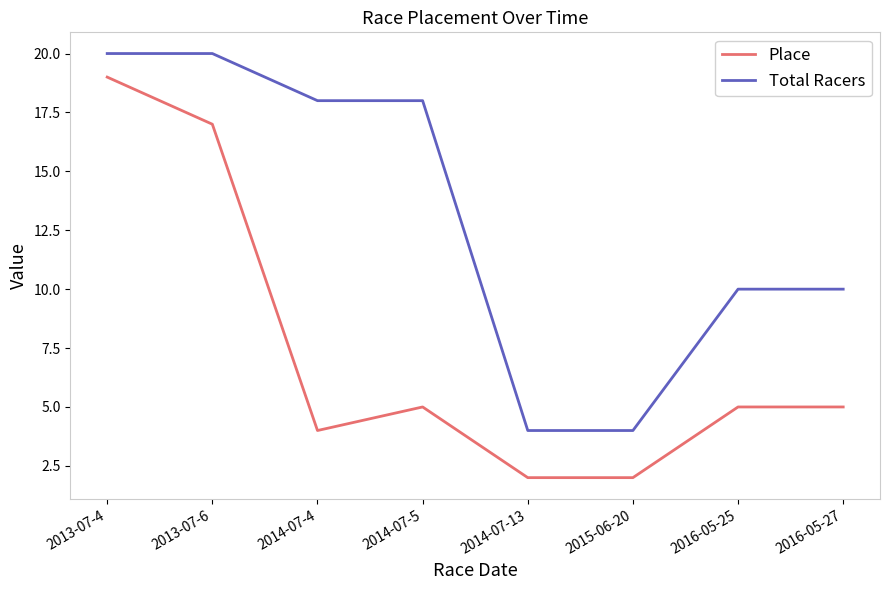

Which series has the widest spread of values?

Place